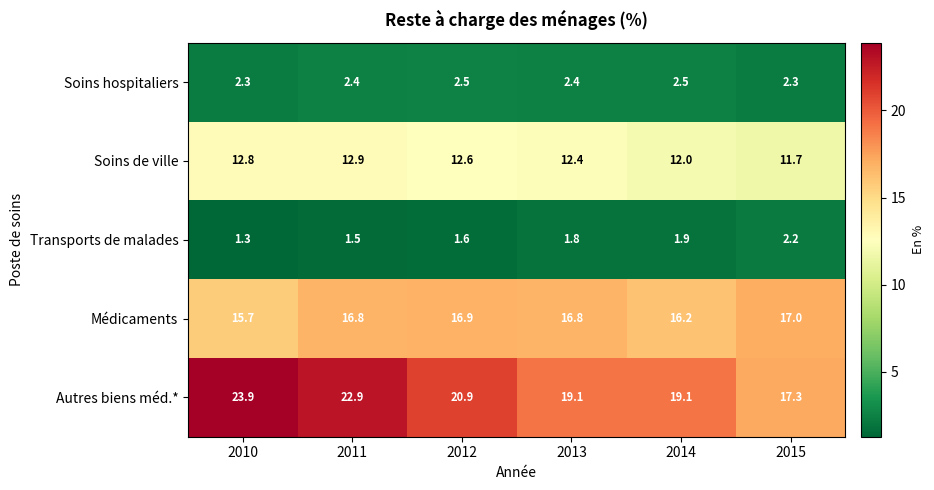

What is the greatest value displayed?

23.9